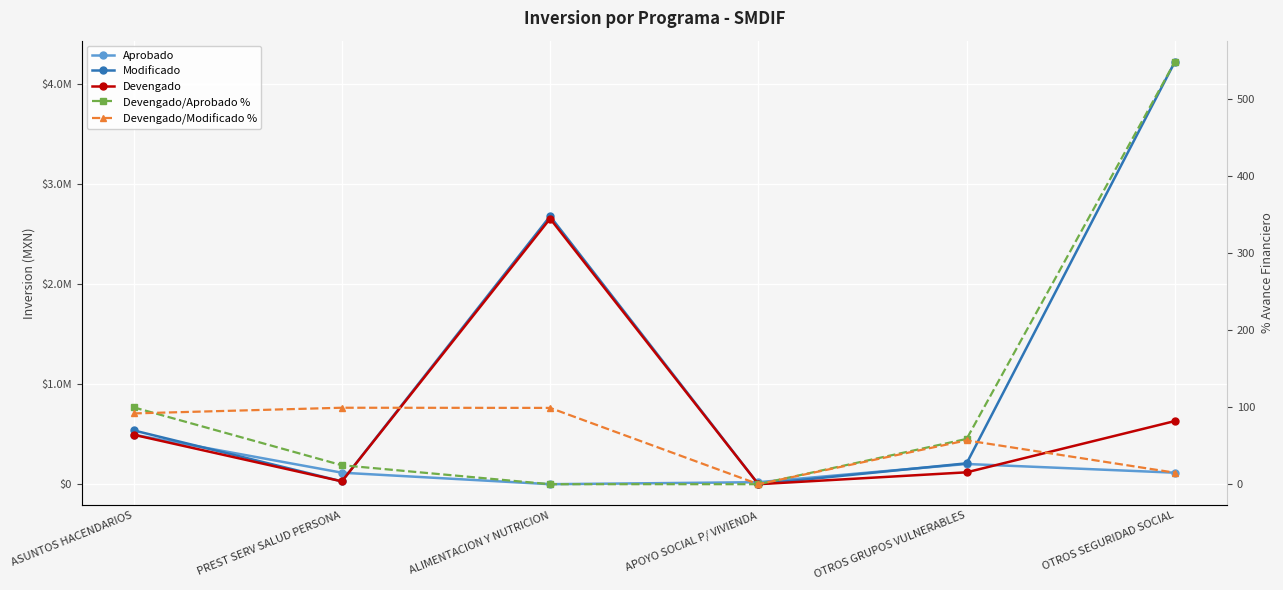

At which category is the sum across all series the highest?

ALIMENTACION Y NUTRICION